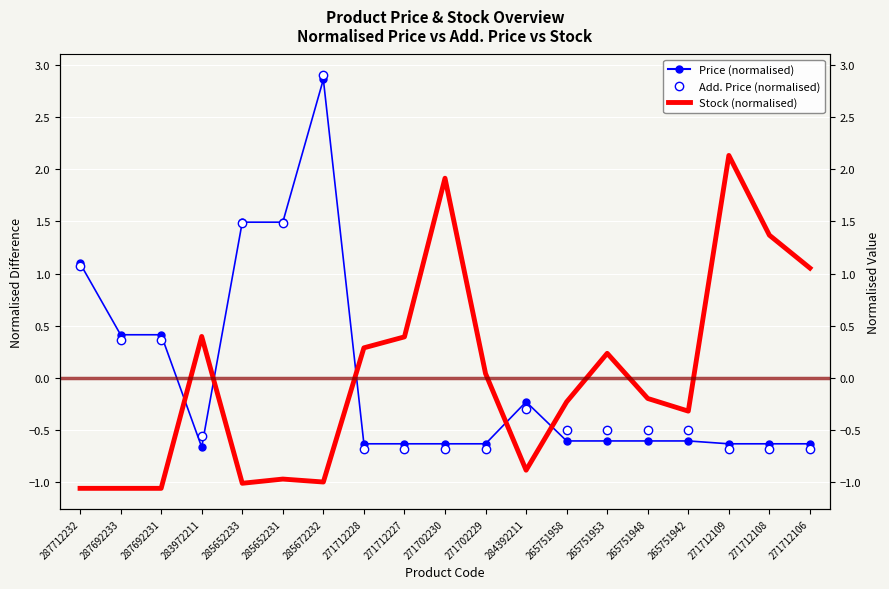

What is the label of the 13th point from the left?

265751958